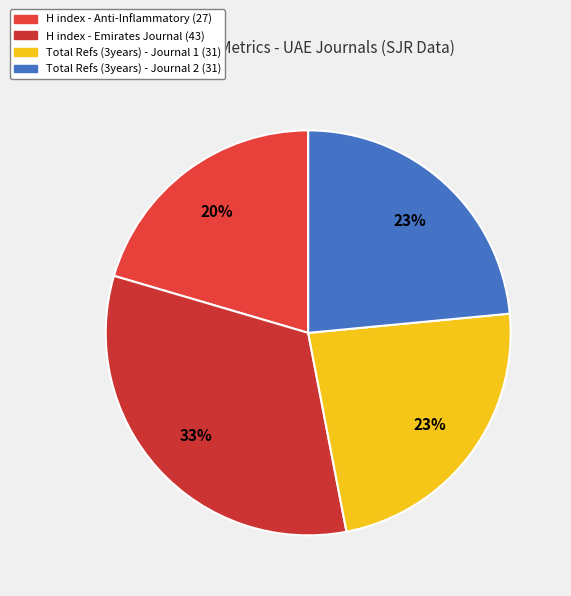

How many slices are in this pie chart?

4